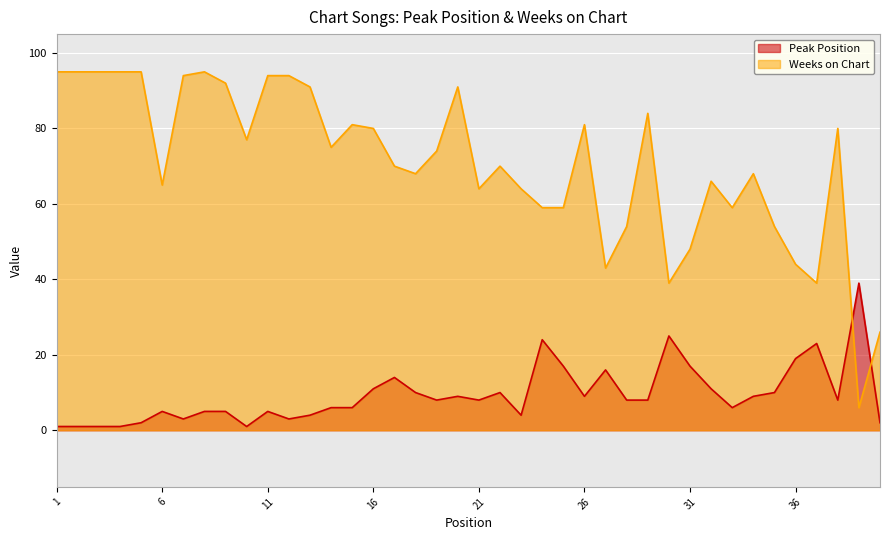

Rank the series by their average value, from highest to lowest.

Weeks on Chart, Peak Position